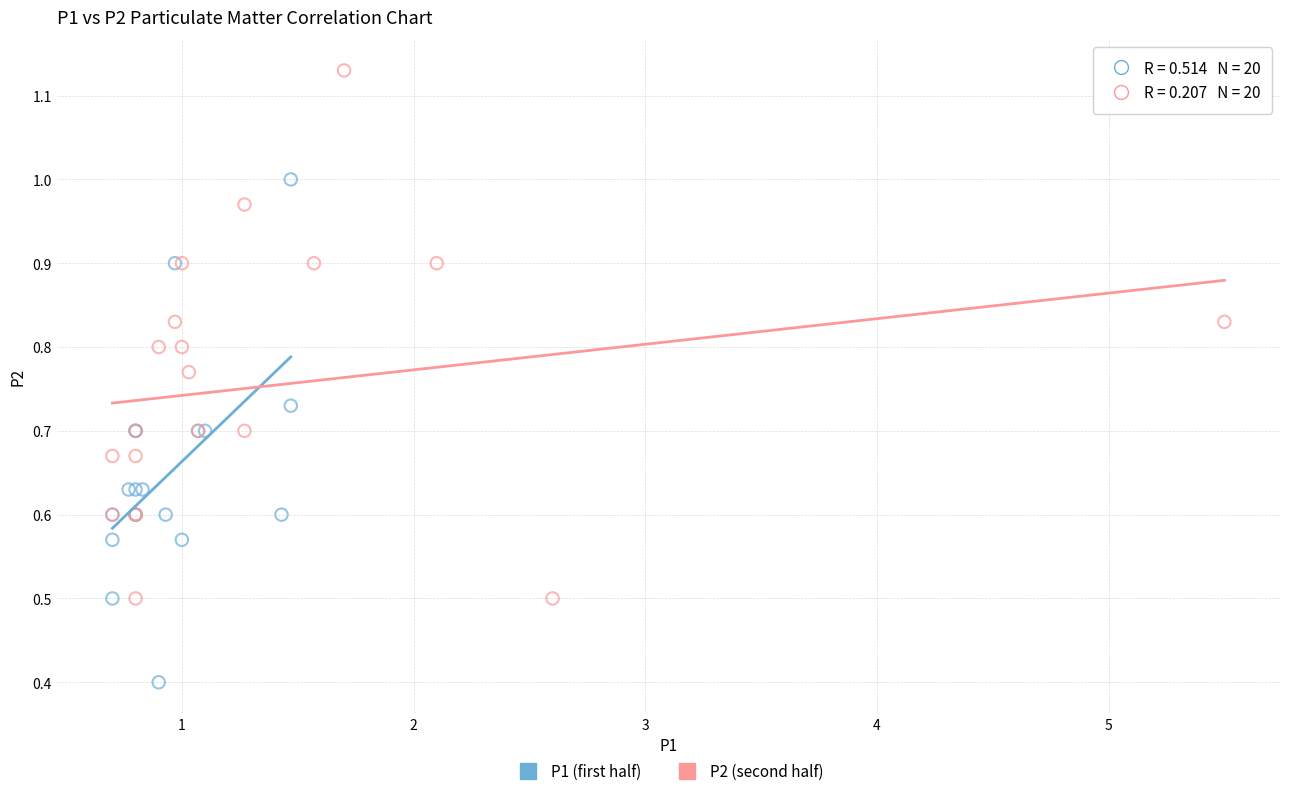

Which series has the widest spread of Y values?

P2 (second half)